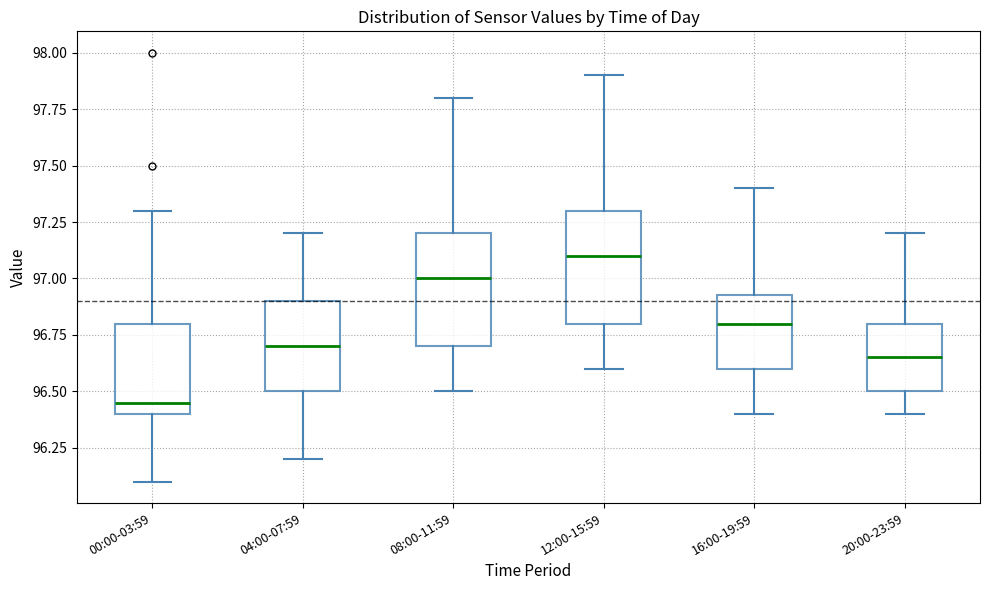

Reading left to right, read every box against the y-axis: the position of its median line, the range the box covers, and the ends of its whiskers. The values are not printed on the chart, so give them approximately, as read against the axis.

00:00-03:59: median 96.45, box 96.40 to 96.80, whiskers 96.10 to 97.30
04:00-07:59: median 96.70, box 96.50 to 96.90, whiskers 96.20 to 97.20
08:00-11:59: median 97.00, box 96.70 to 97.20, whiskers 96.50 to 97.80
12:00-15:59: median 97.10, box 96.80 to 97.30, whiskers 96.60 to 97.90
16:00-19:59: median 96.80, box 96.60 to 96.95, whiskers 96.40 to 97.40
20:00-23:59: median 96.65, box 96.50 to 96.80, whiskers 96.40 to 97.20